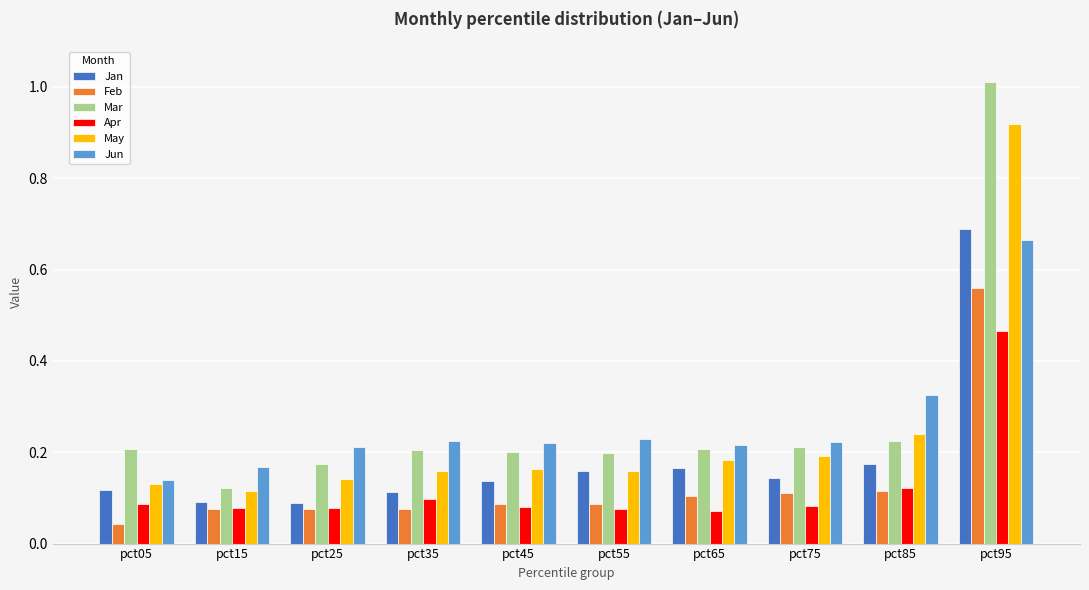

Which series has the largest range (max minus min)?

Mar